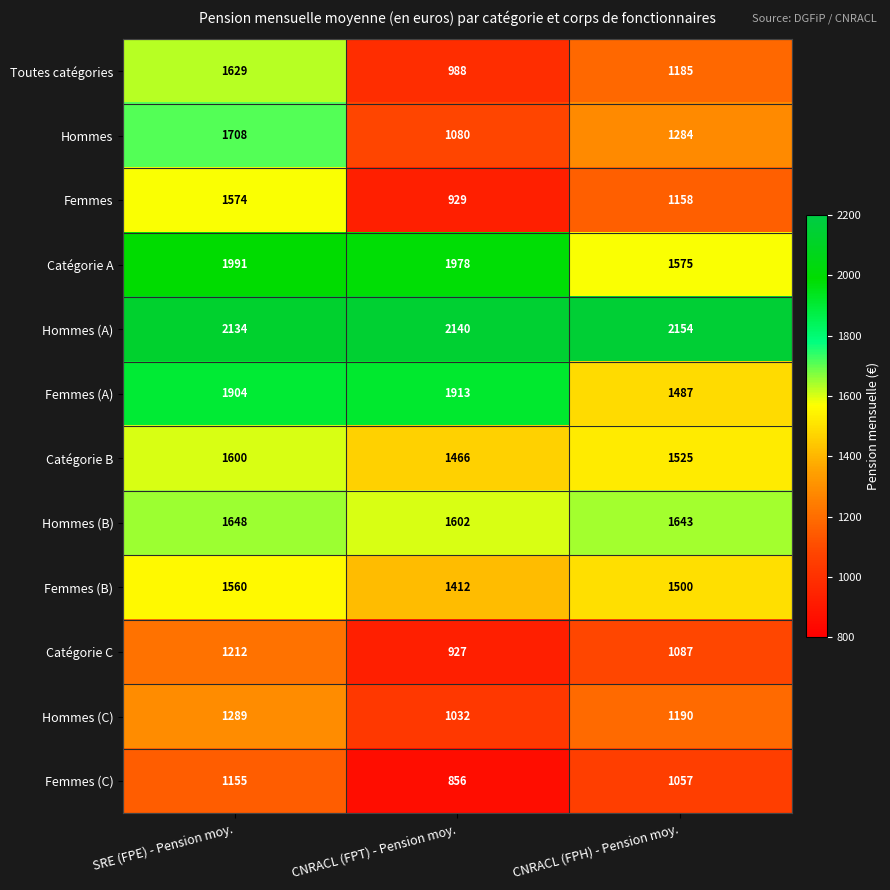

Which category has the lowest value across all series?

CNRACL (FPT) - Pension moy.